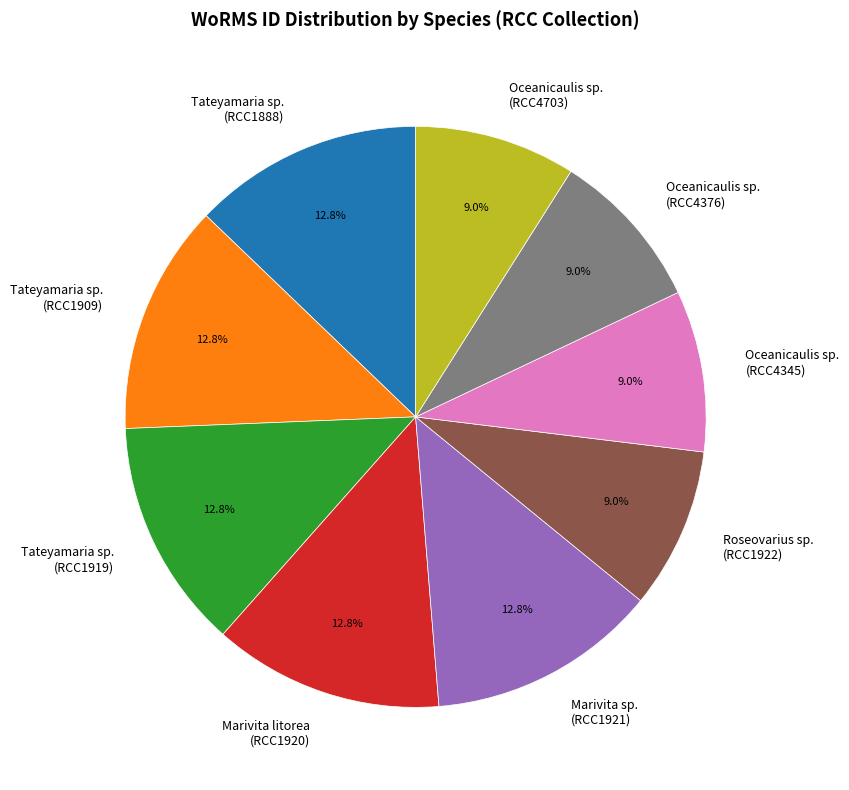

True or false: Tateyamaria sp. (RCC1888) accounts for 23% of the total.

False